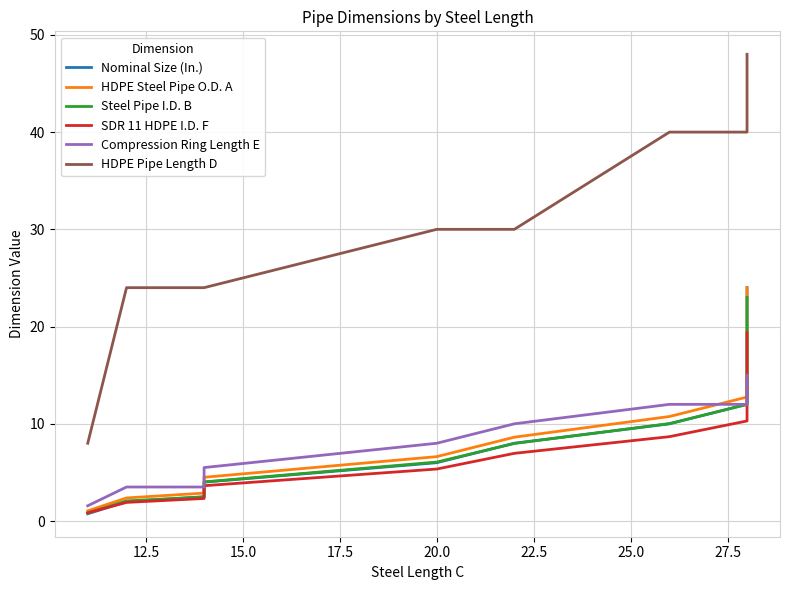

Which series has the widest spread of values?

HDPE Pipe Length D